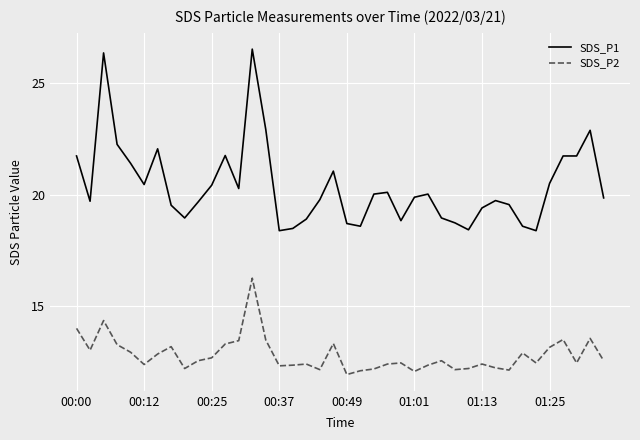

Which series has the widest spread of values?

SDS_P1